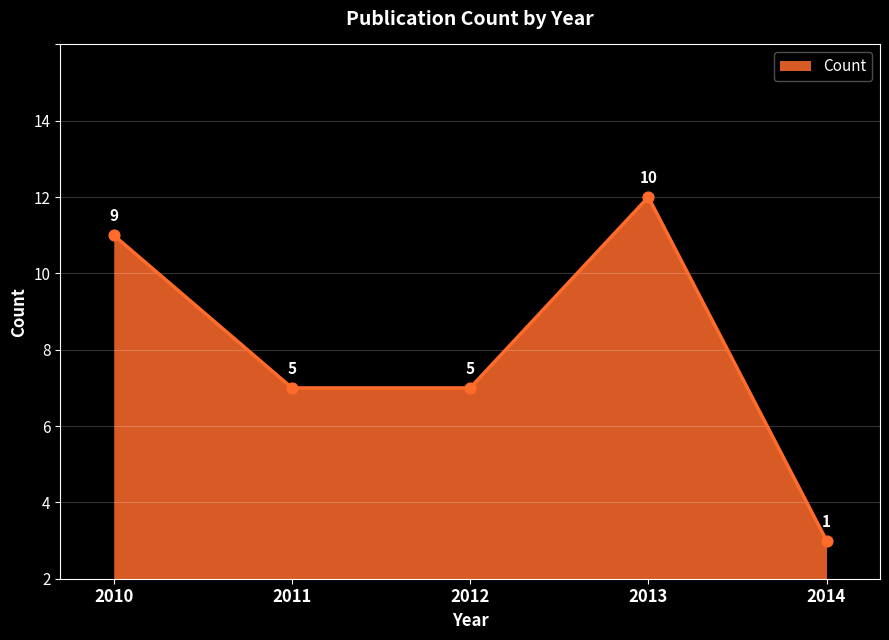

What is the change in value from 2010 to 2012?

-4